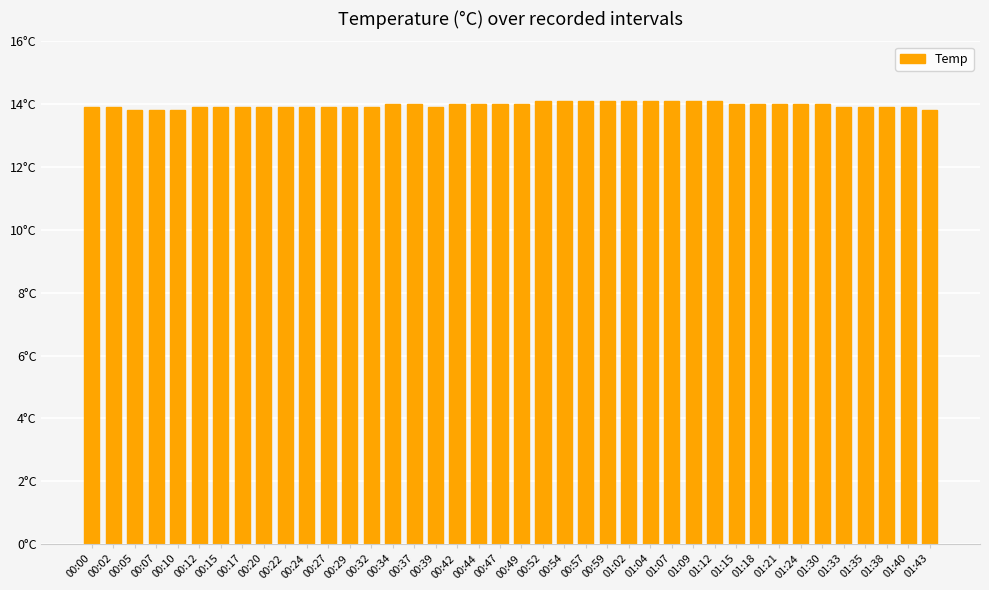

Are the bars horizontal?

No